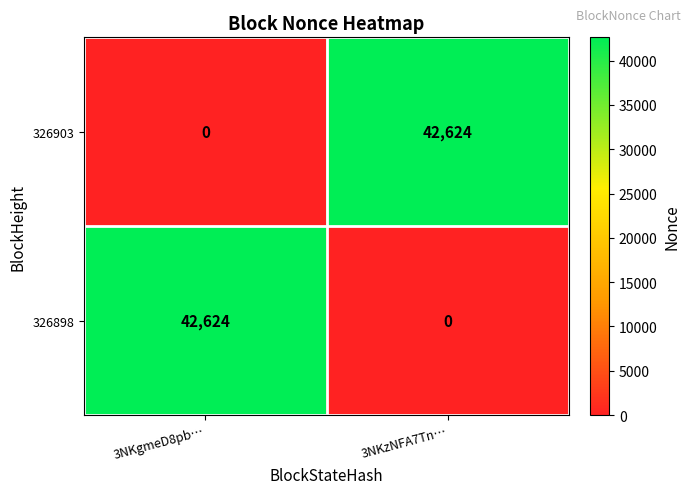

At 3NKgmeD8pb…, list the series in order from largest to smallest.

326898, 326903